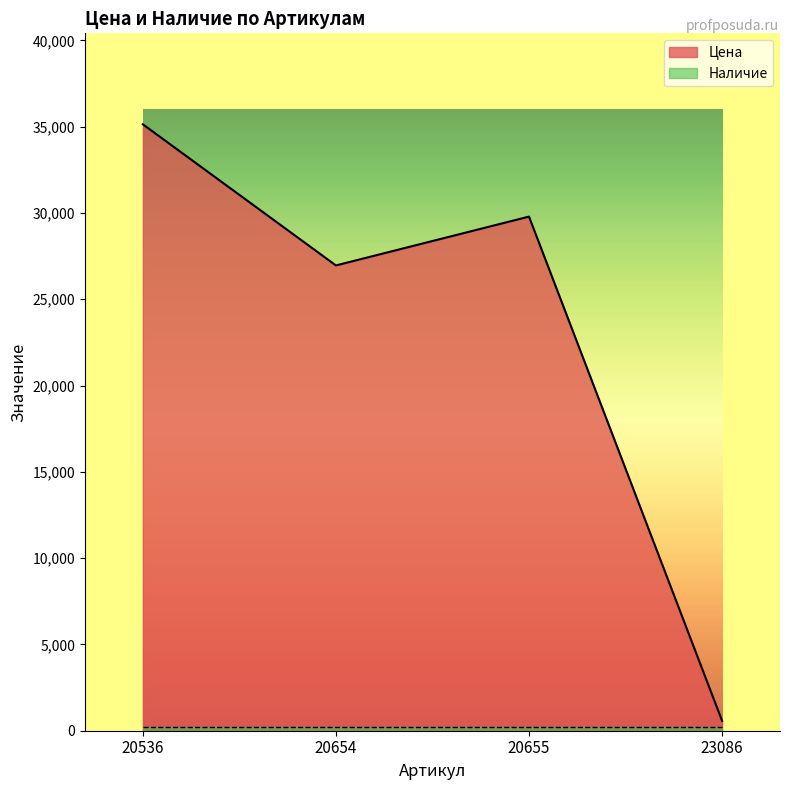

Is it true that the value at 20655 is 42748?

False